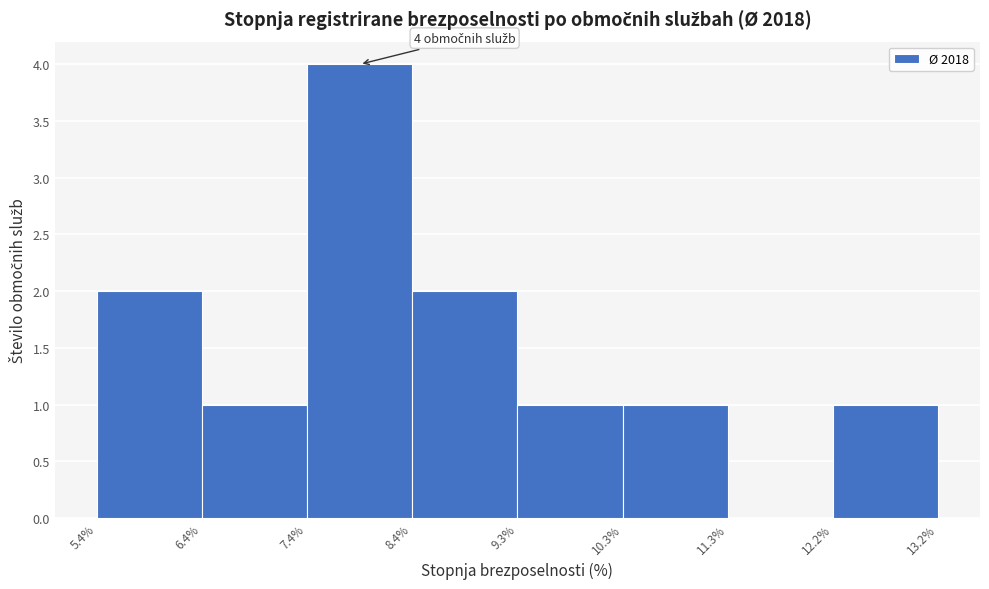

Over which range of the x-axis is the bar tallest?

7.4% to 8.4%